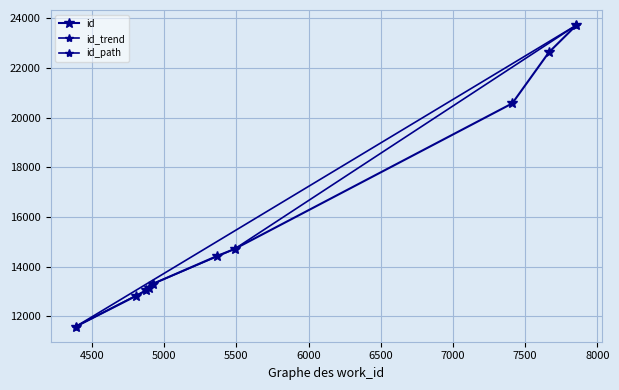

What is the maximum value shown in the chart?

23725